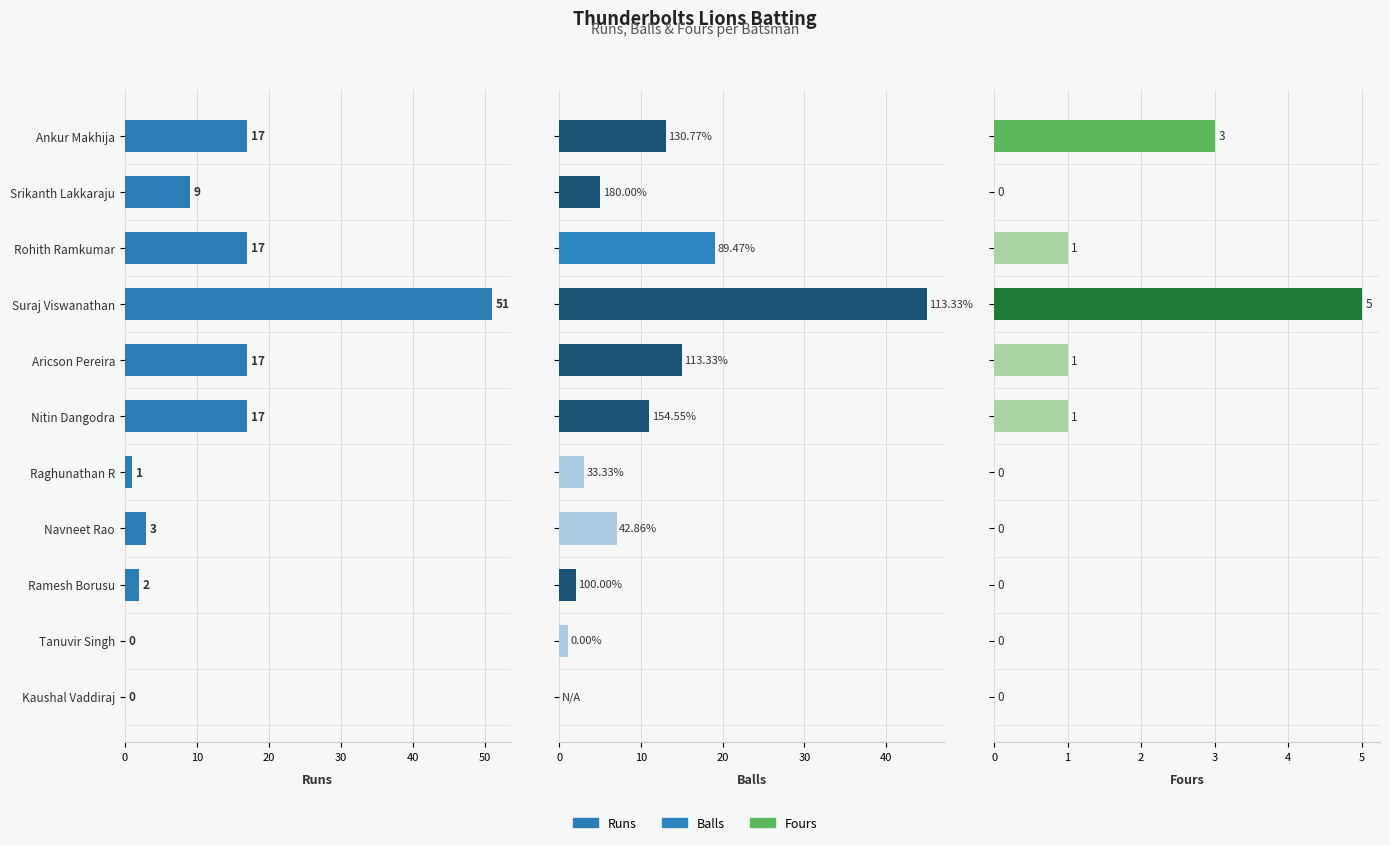

Which has a higher value, Kaushal Vaddiraj or Tanuvir Singh?

Kaushal Vaddiraj